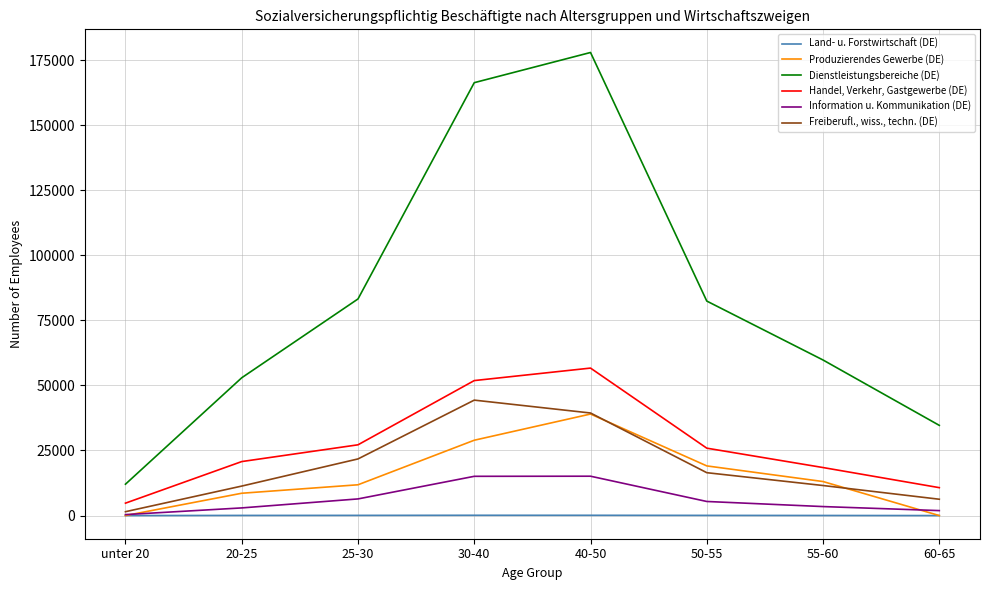

True or false: Land- u. Forstwirtschaft (DE) and Handel, Verkehr, Gastgewerbe (DE) cross at least once.

False